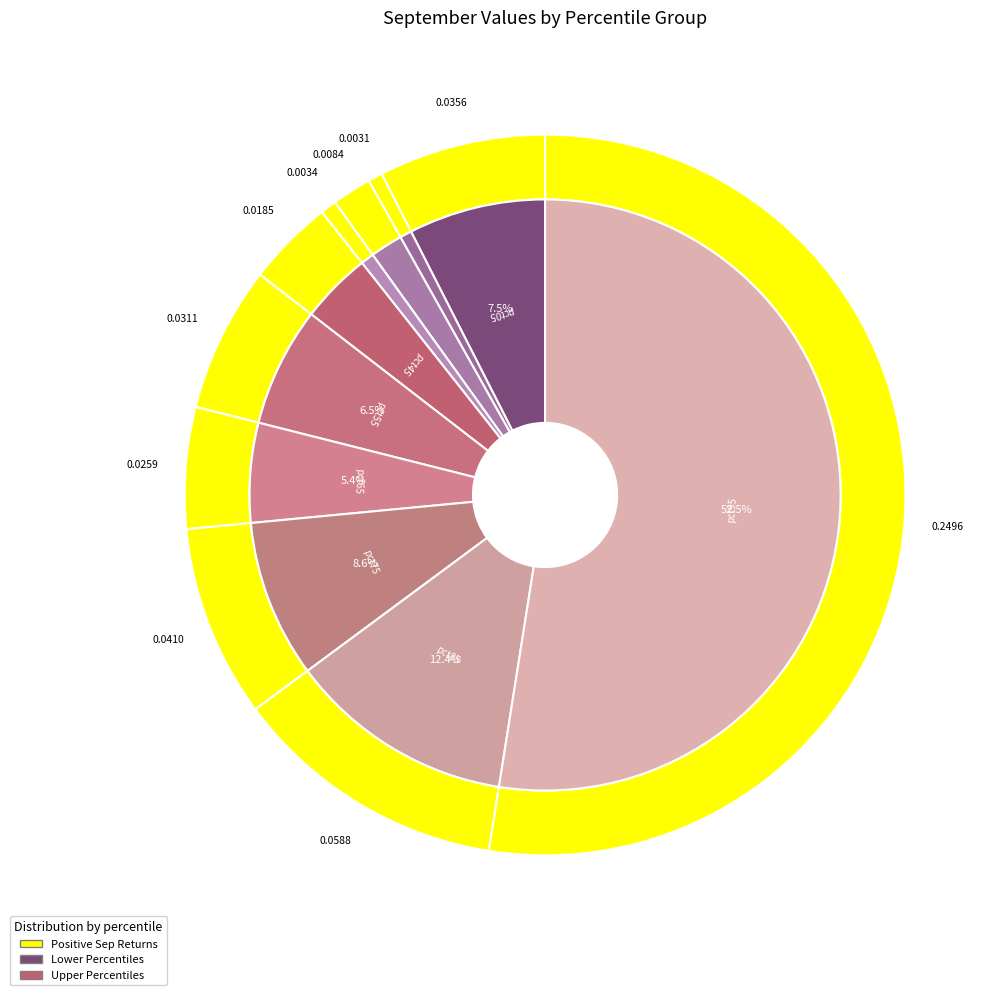

Which category accounts for the majority?

pct95